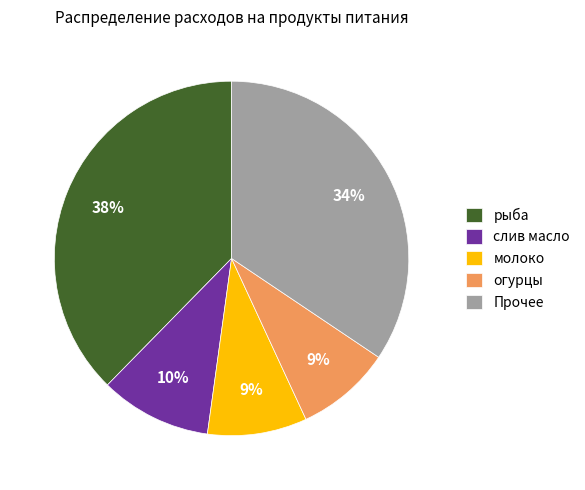

To the nearest percent, what is the difference between the largest and smallest slice percentages?

29%